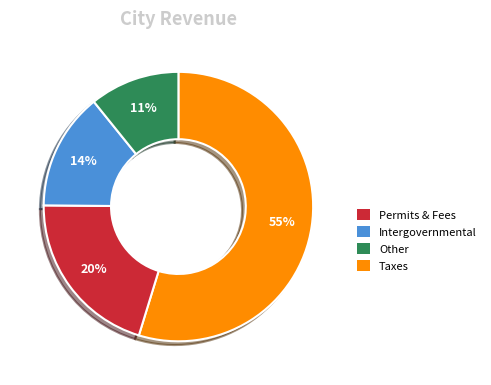

How many slices are in this pie chart?

4